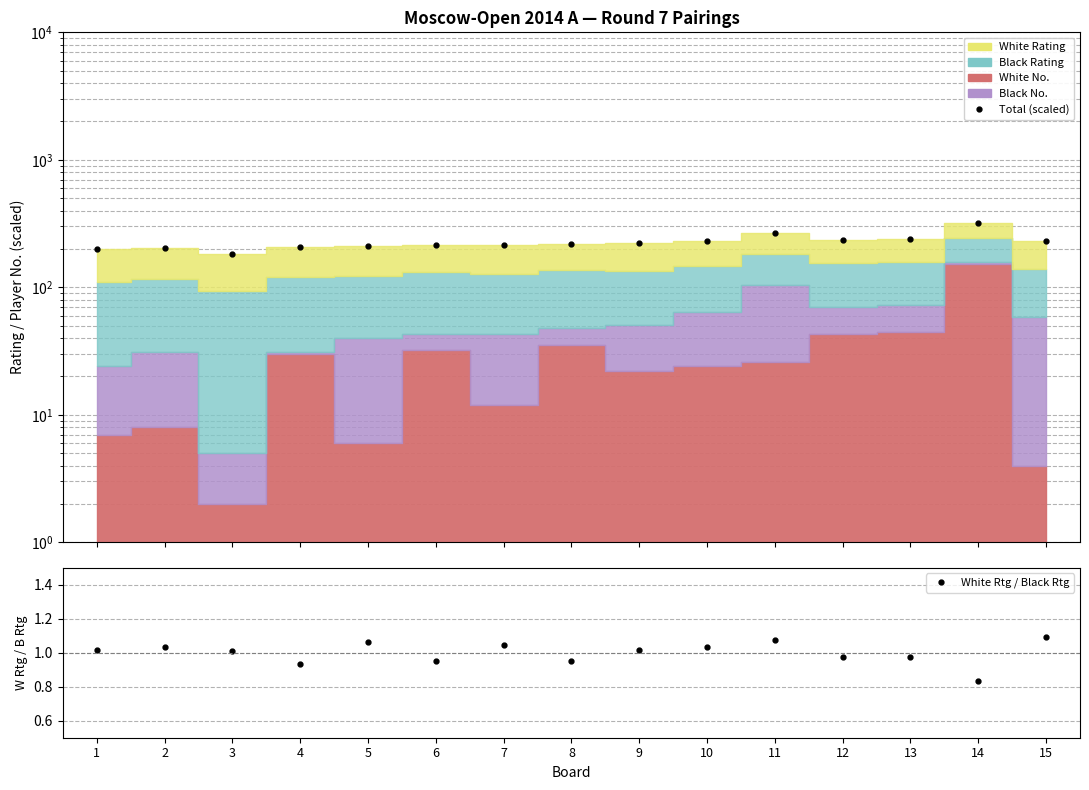

Does the chart have visible grid lines?

Yes